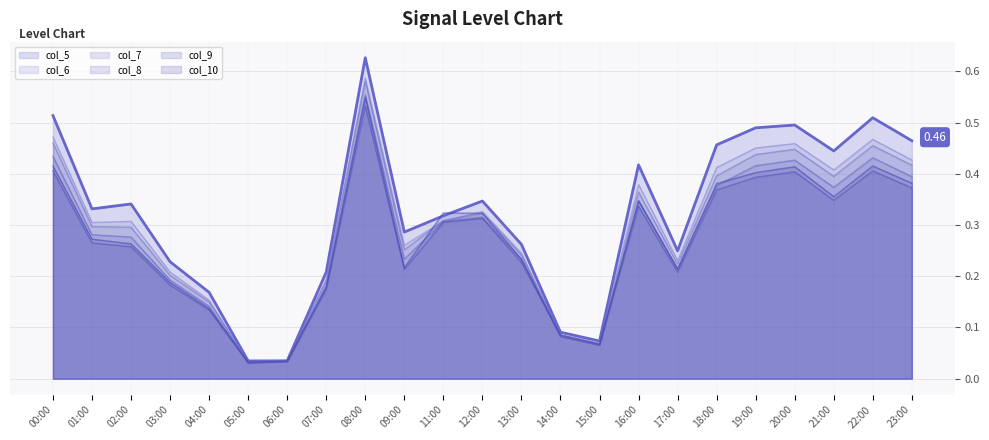

Is it true that col_5 equals 0.5 at 22:00?

True